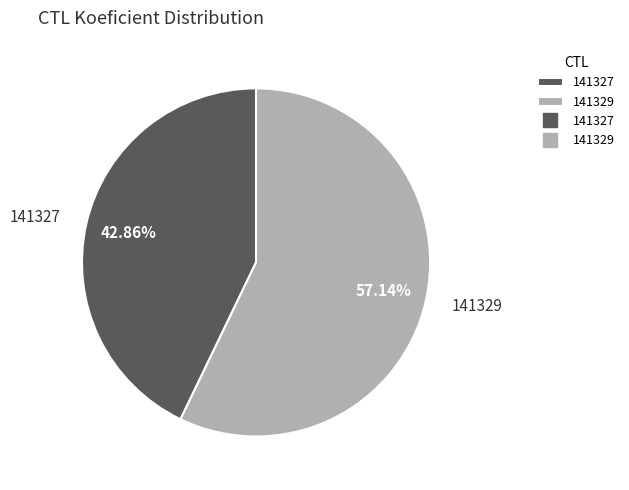

How many segments does this pie chart have?

2